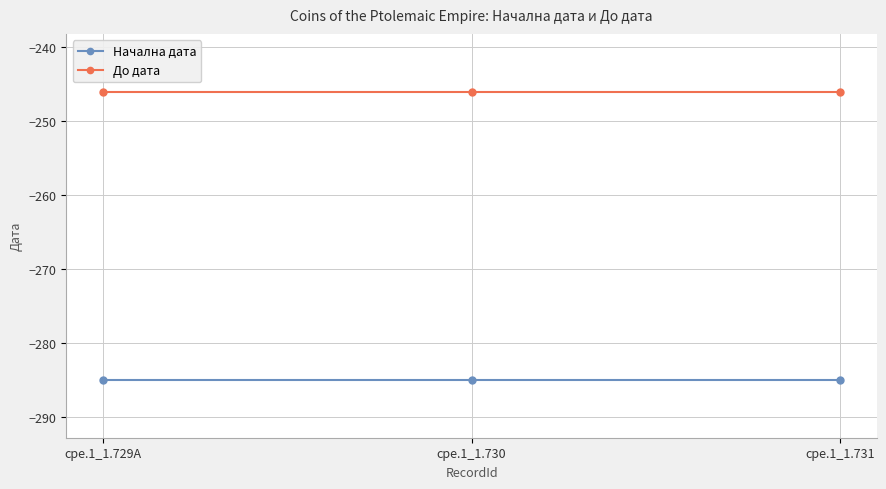

How many categories are shown in the chart?

3